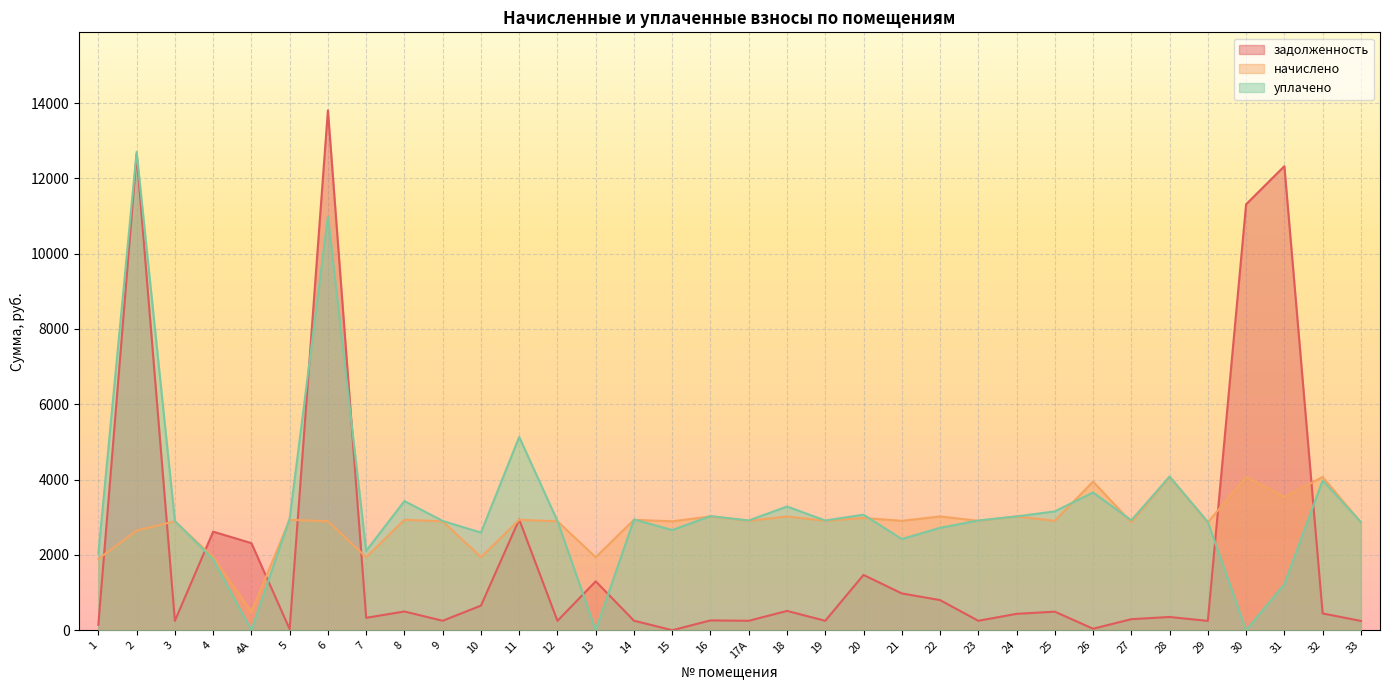

List the labels in order of задолженность value, smallest first.

15, 5, 26, 1, 33, 29, 3, 12, 17А, 19, 23, 9, 14, 16, 27, 7, 28, 24, 32, 25, 8, 18, 10, 22, 21, 13, 20, 4А, 4, 11, 30, 31, 2, 6